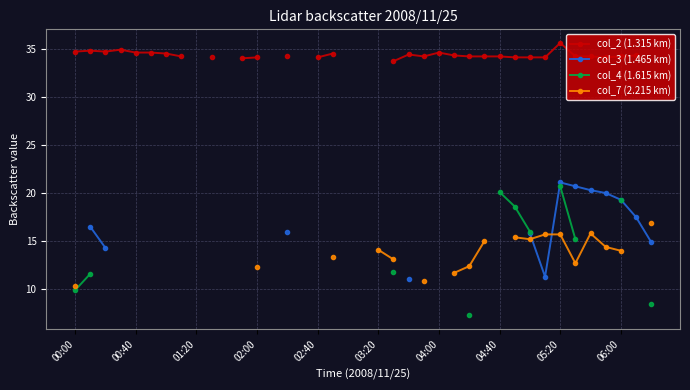

What is the minimum value shown in the chart?

7.3